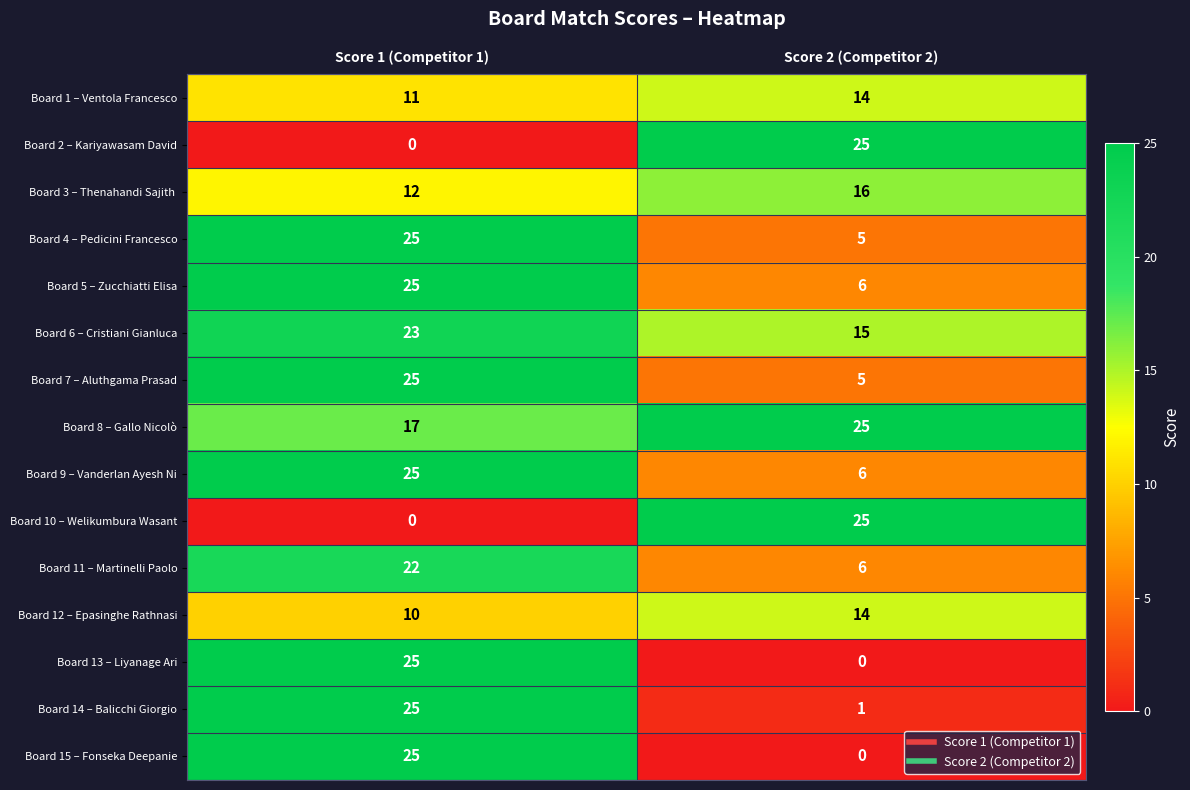

What is the difference between the highest and lowest values at Score 2 (Competitor 2)?

25